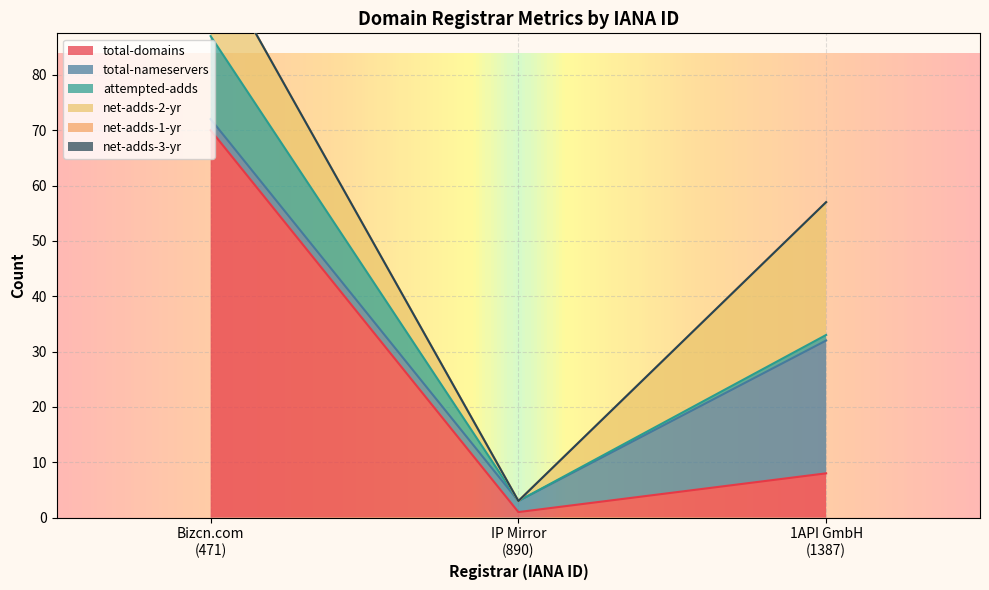

Does the chart display data point markers on the line(s)?

No